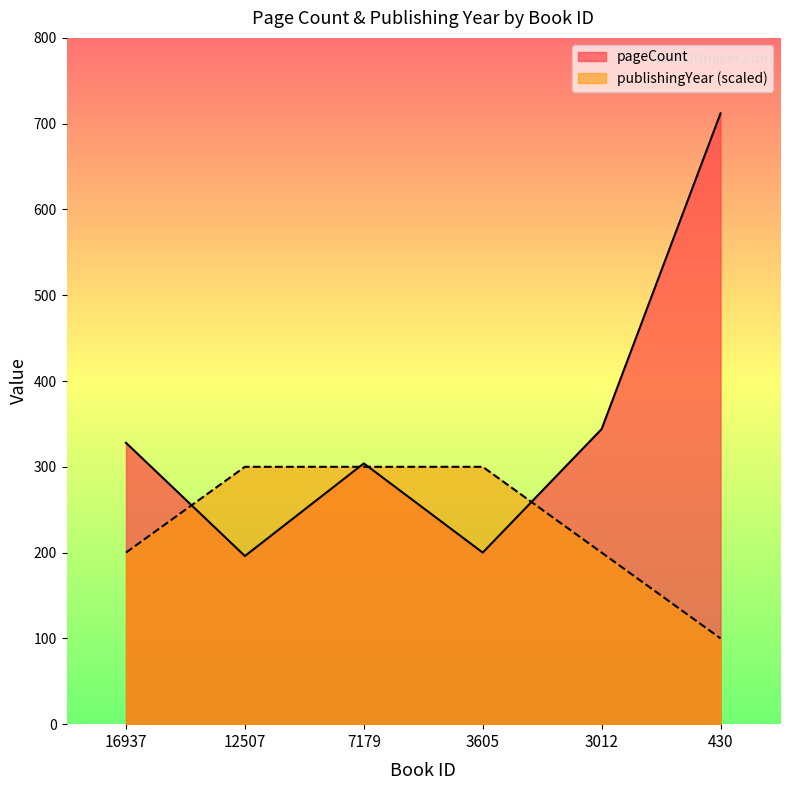

What is the value of the publishingYear point at the 3rd from the left?

300